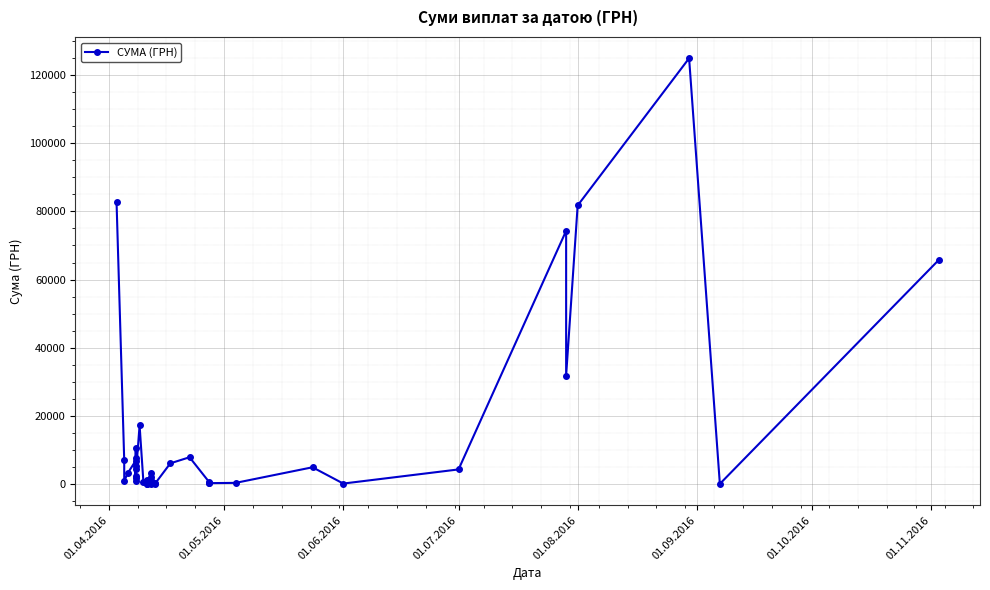

How many values exceed 2493?

20